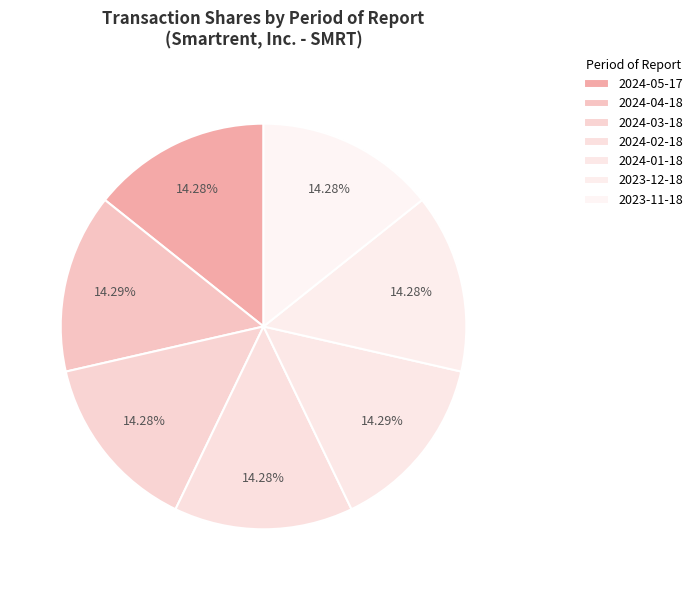

To the nearest percent, what is the combined percentage of 2024-03-18 and 2023-11-18?

29%